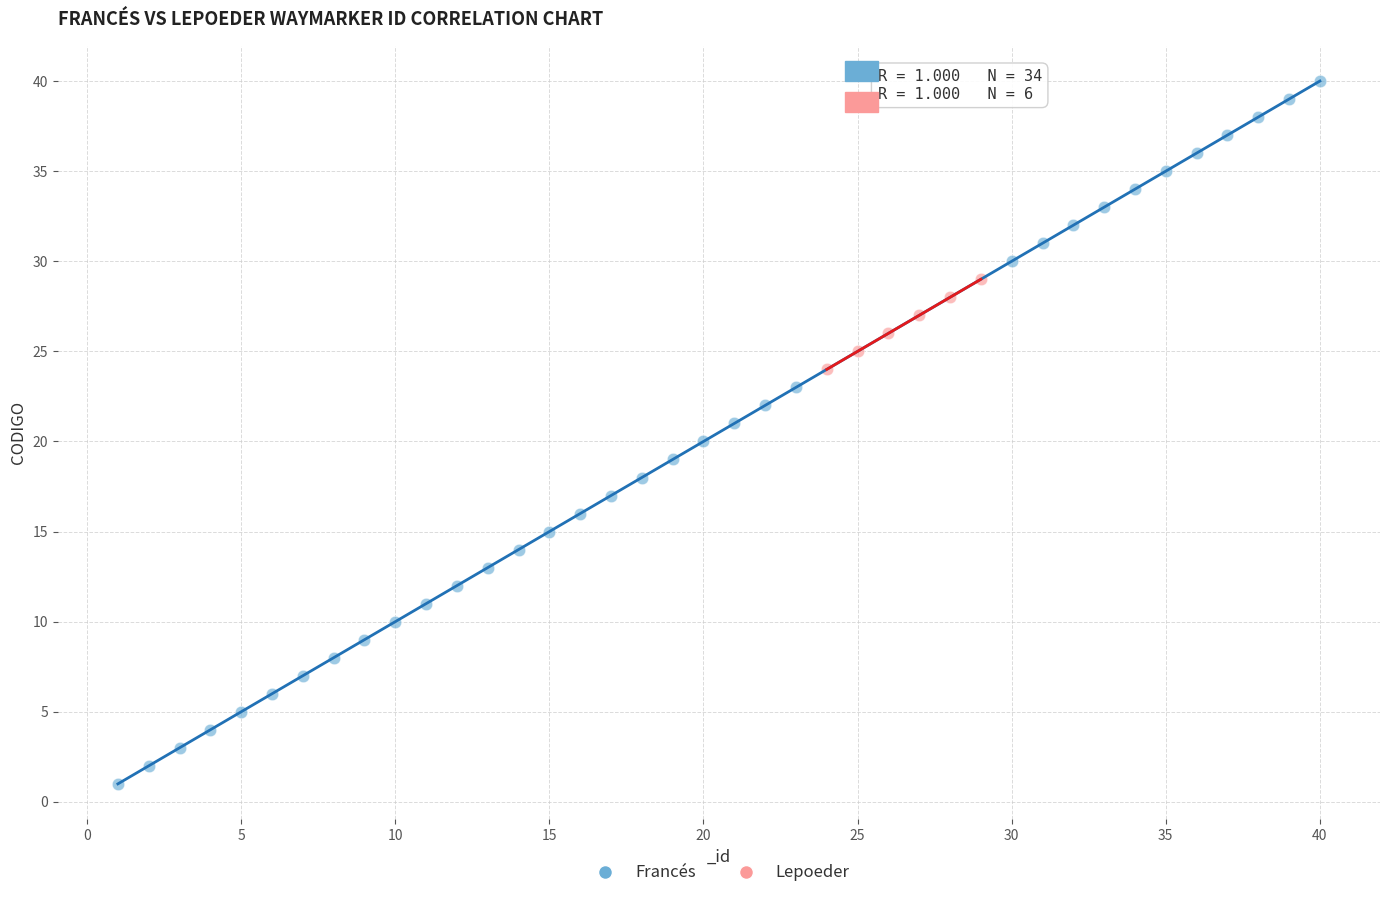

Which series reaches the maximum Y coordinate?

Francés